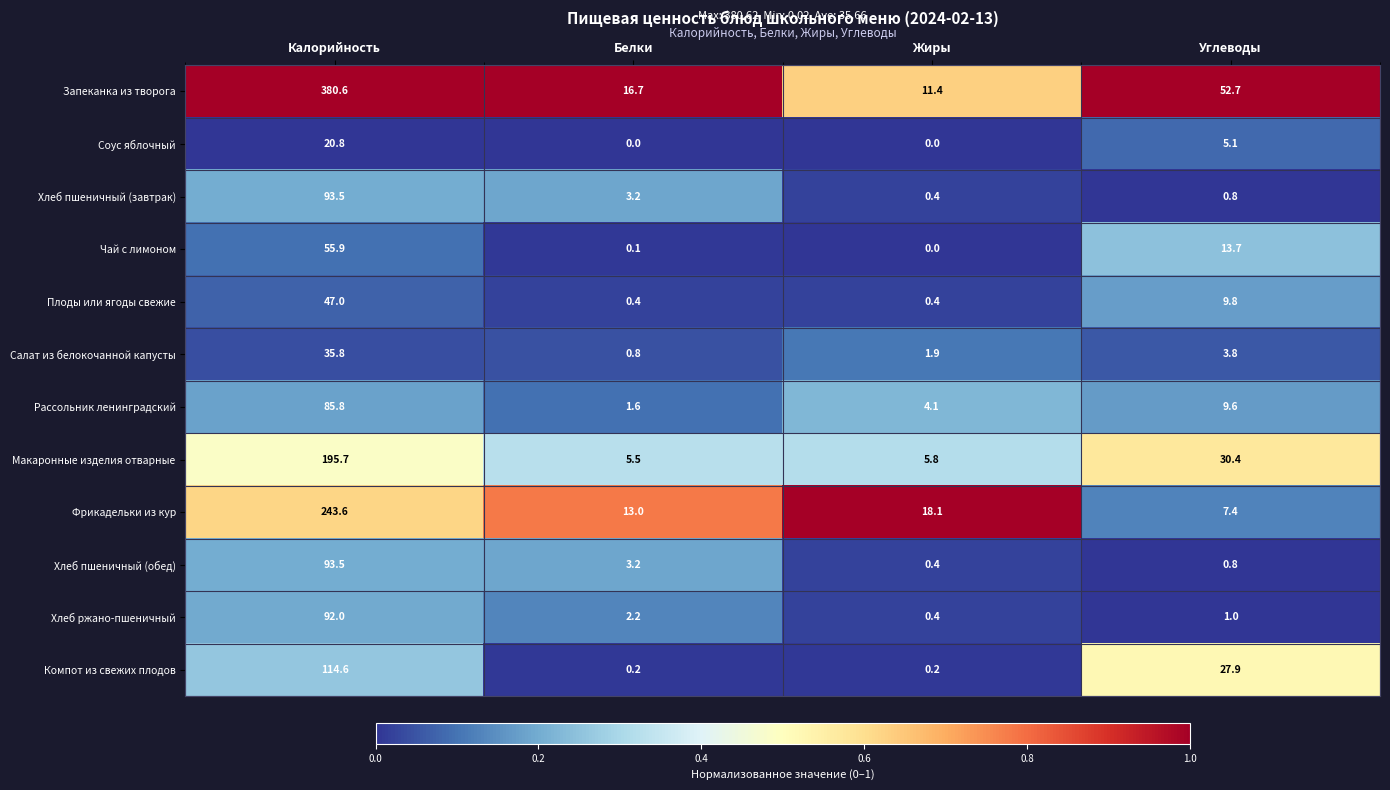

Which category has the highest value across all series?

Калорийность